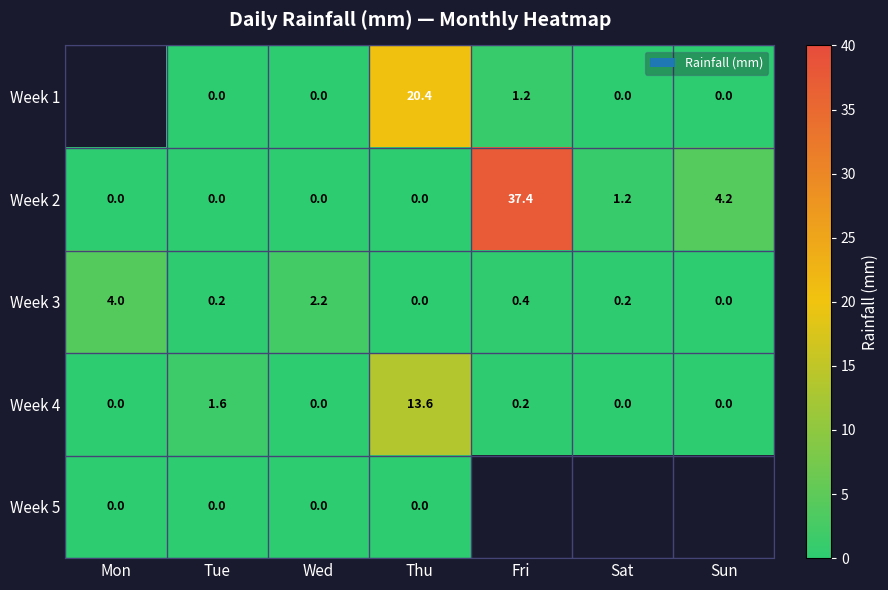

The value of Week 4 at Sat is 0.0. True or false?

True